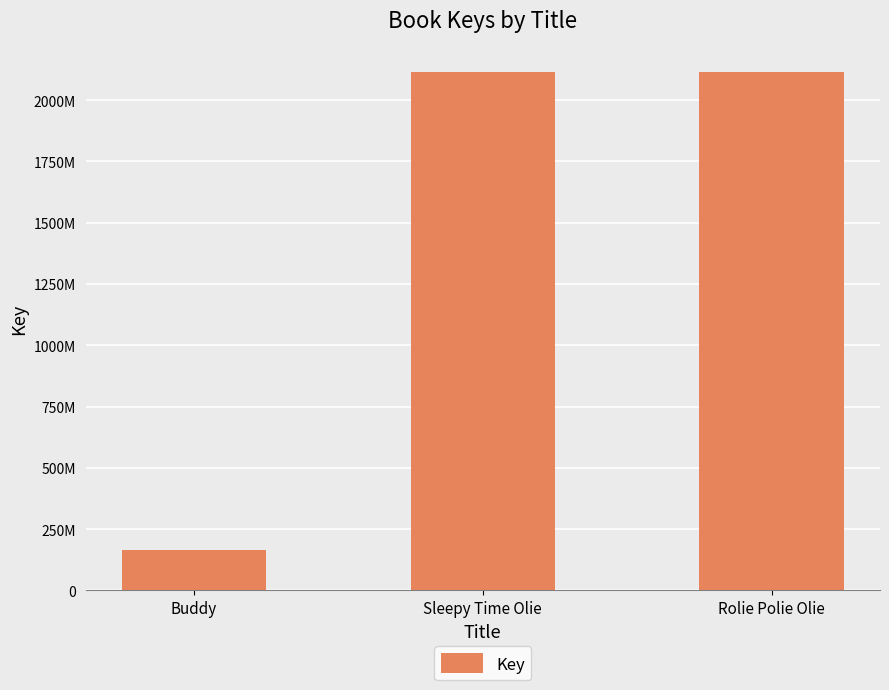

Between Rolie Polie Olie and Buddy, which is larger?

Rolie Polie Olie